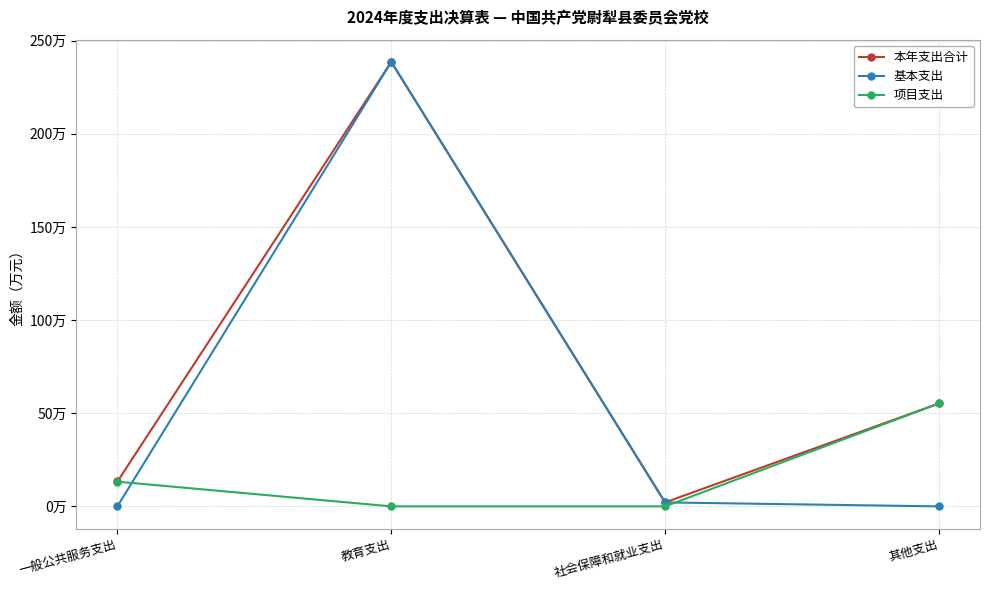

What are all the series names shown in the legend?

本年支出合计, 基本支出, 项目支出